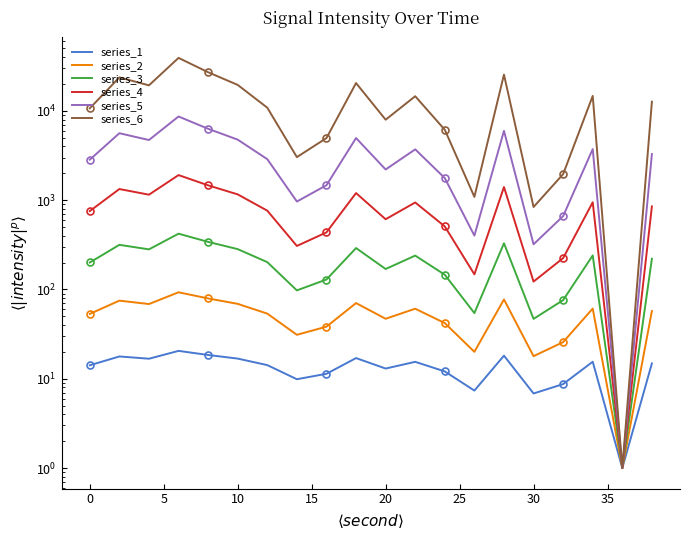

Which series has the largest total across all categories?

series_6